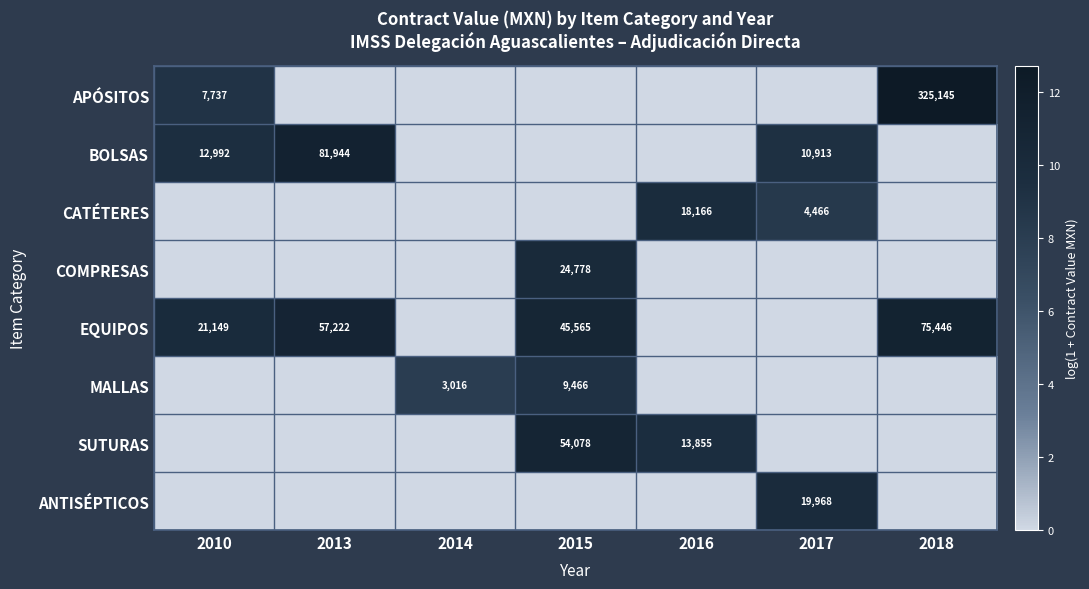

The value of EQUIPOS at 2013 is 18.0. True or false?

False